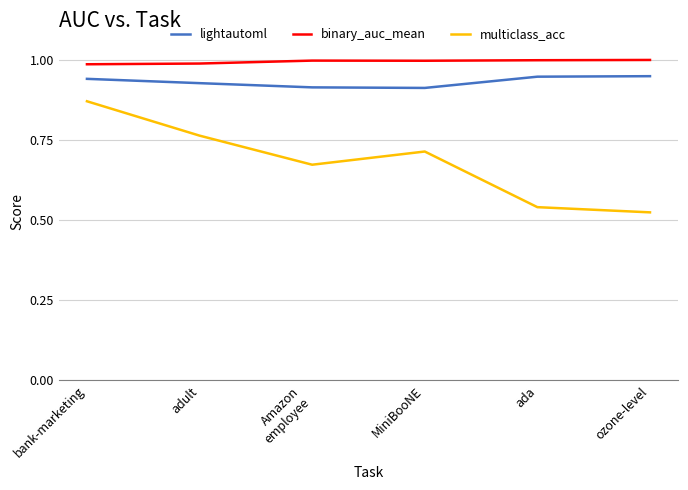

Which series has the widest spread of values?

multiclass_acc